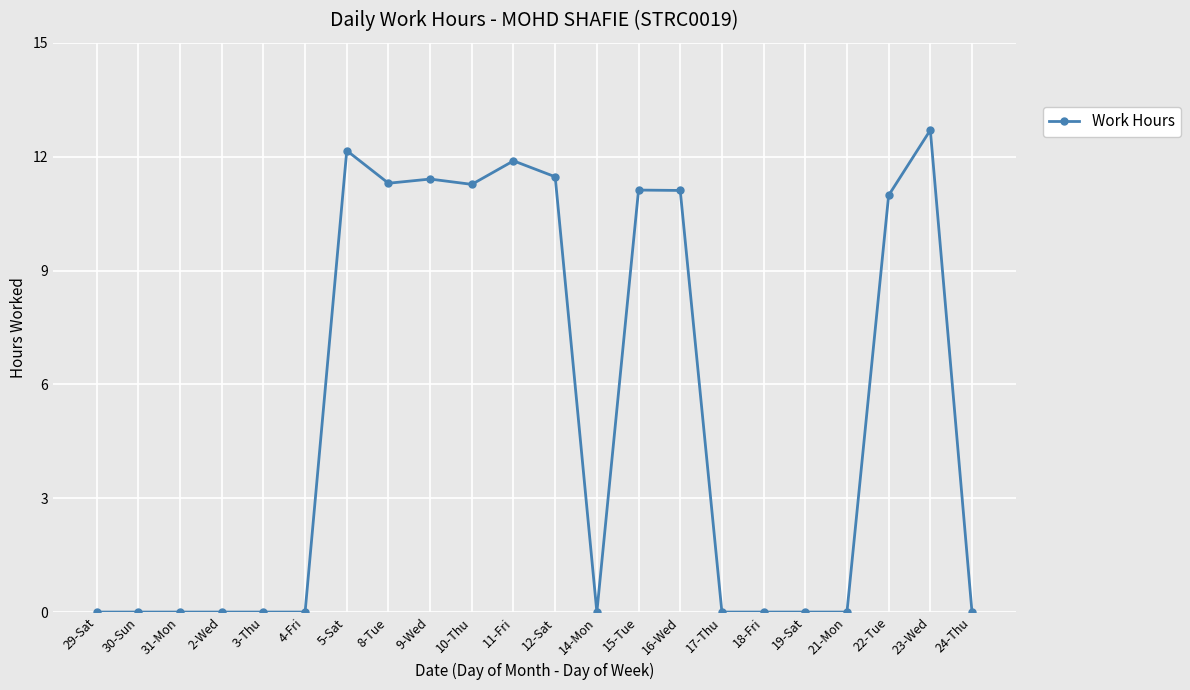

Which label corresponds to the largest value in the chart?

23-Wed